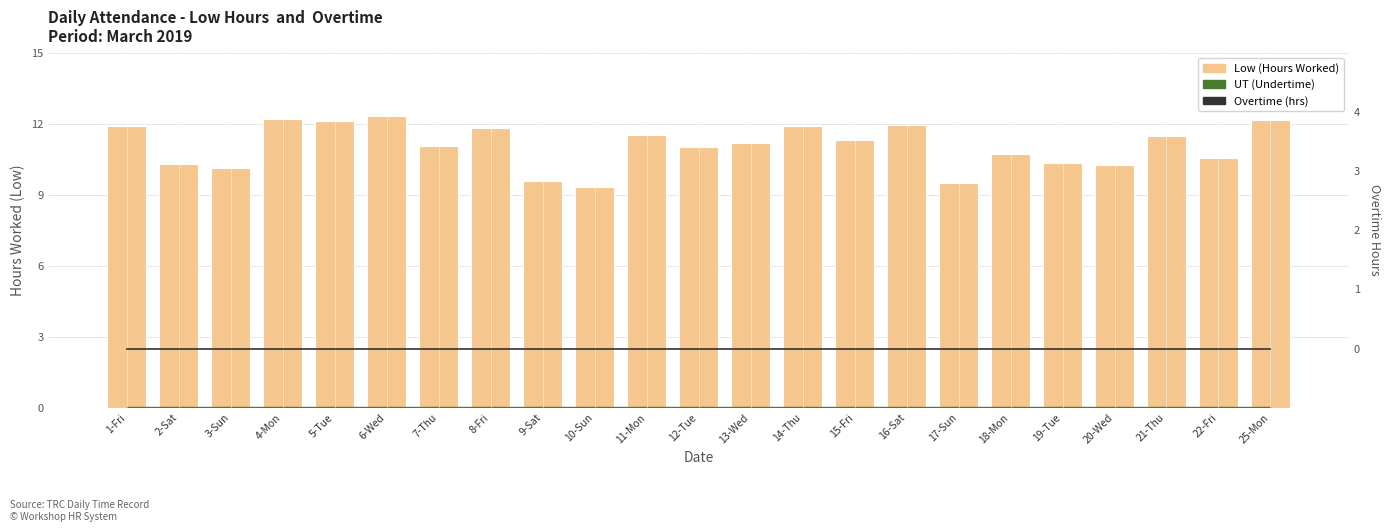

What is the minimum value for UT (Undertime)?

0.1